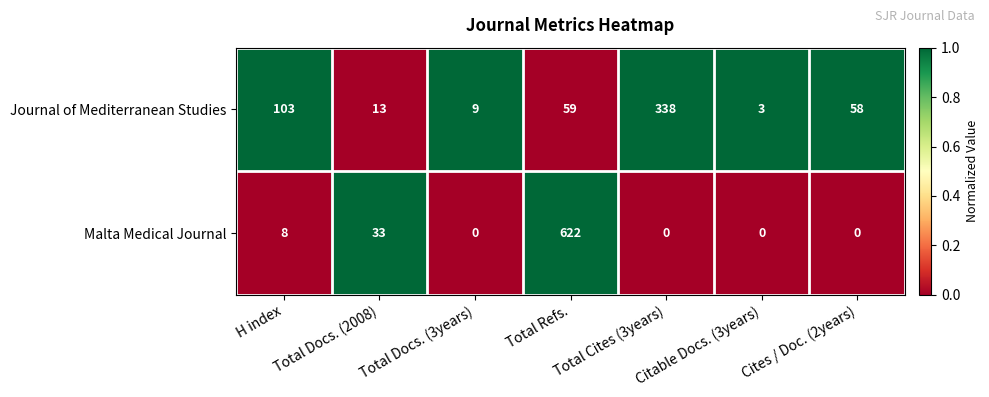

True or false: Malta Medical Journal has a value of -221 at Total Cites (3years).

False